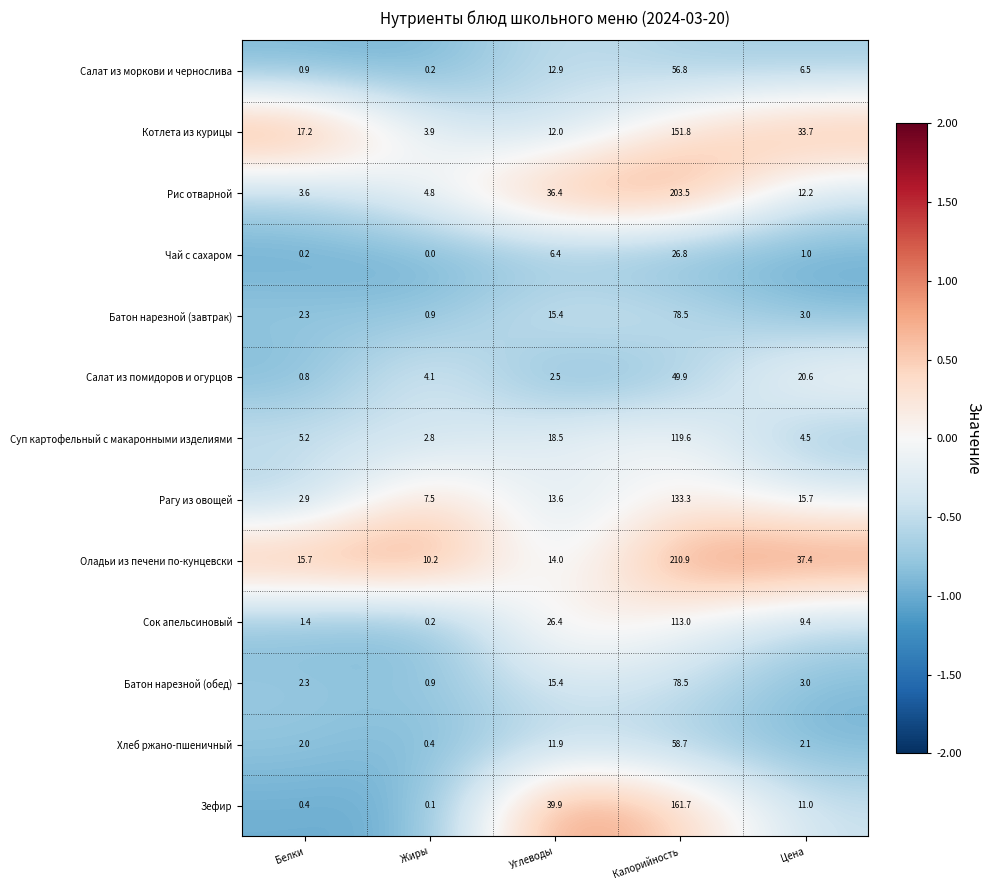

Is it true that Батон нарезной (завтрак) equals 15.4 at Углеводы?

True